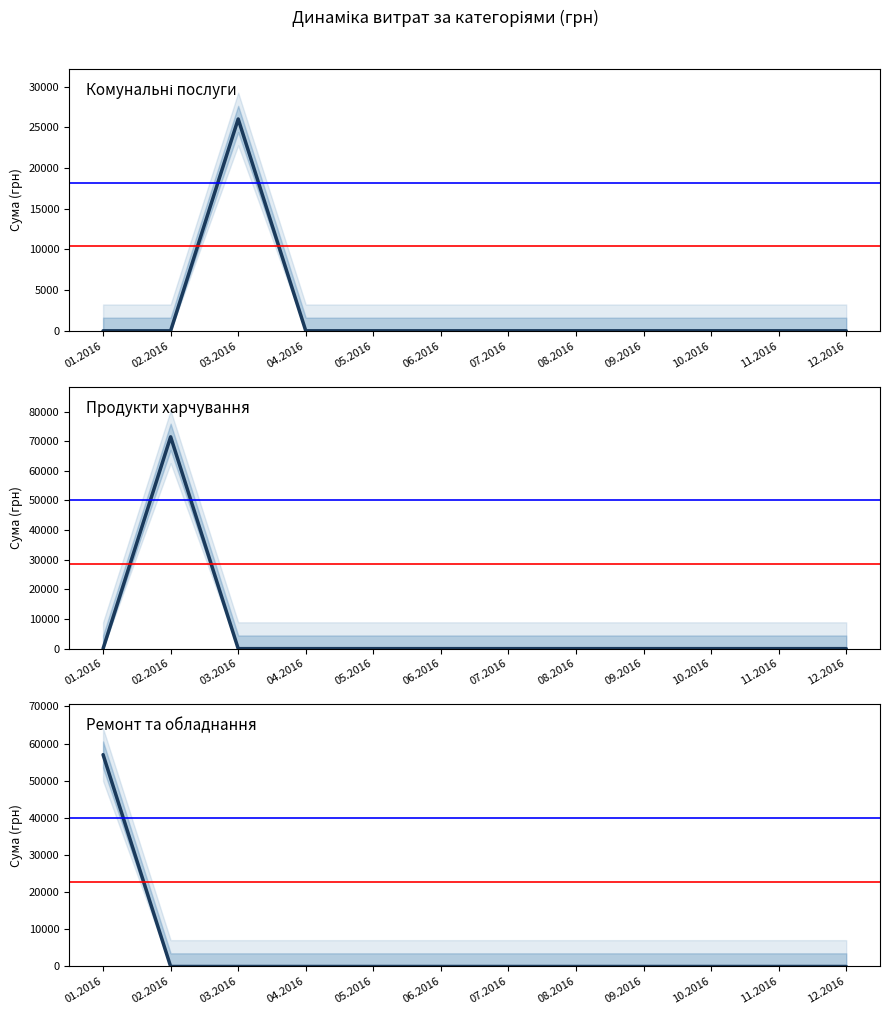

Rank the series by their average value, from lowest to highest.

Комунальні послуги, Ремонт та обладнання, Продукти харчування